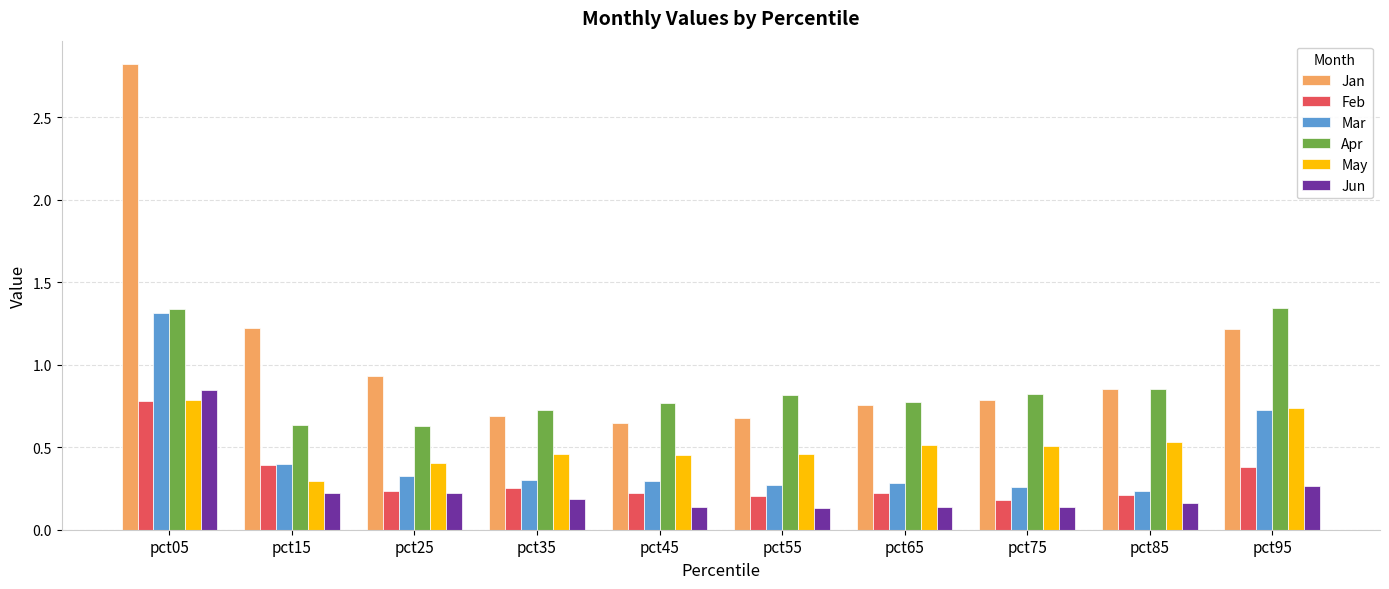

What are all the series names shown in the legend?

Jan, Feb, Mar, Apr, May, Jun